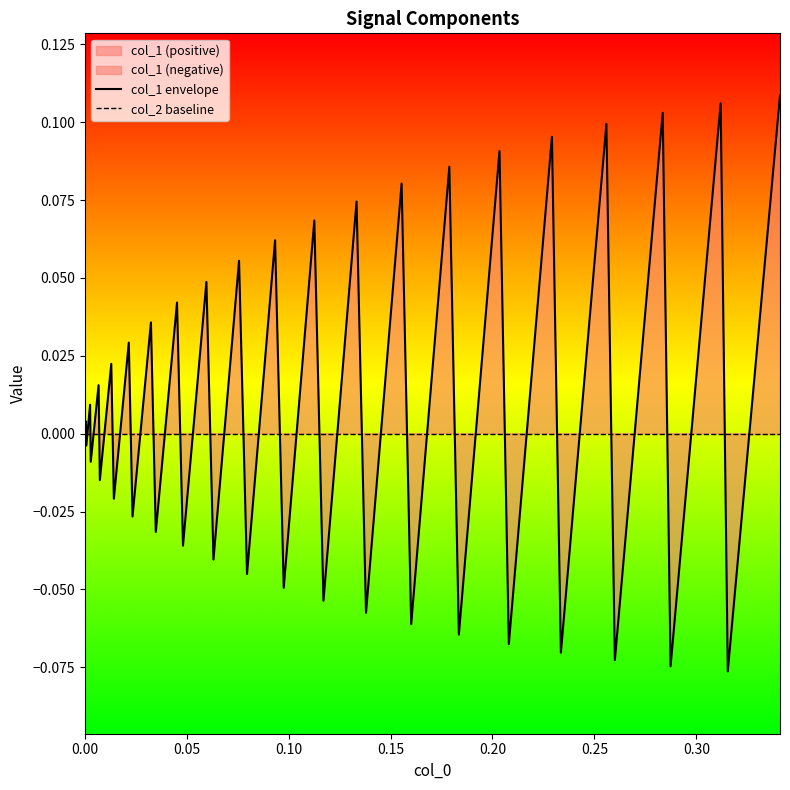

Which series ends up on top after the final intersection of col_1 envelope and col_2 baseline?

col_1 envelope